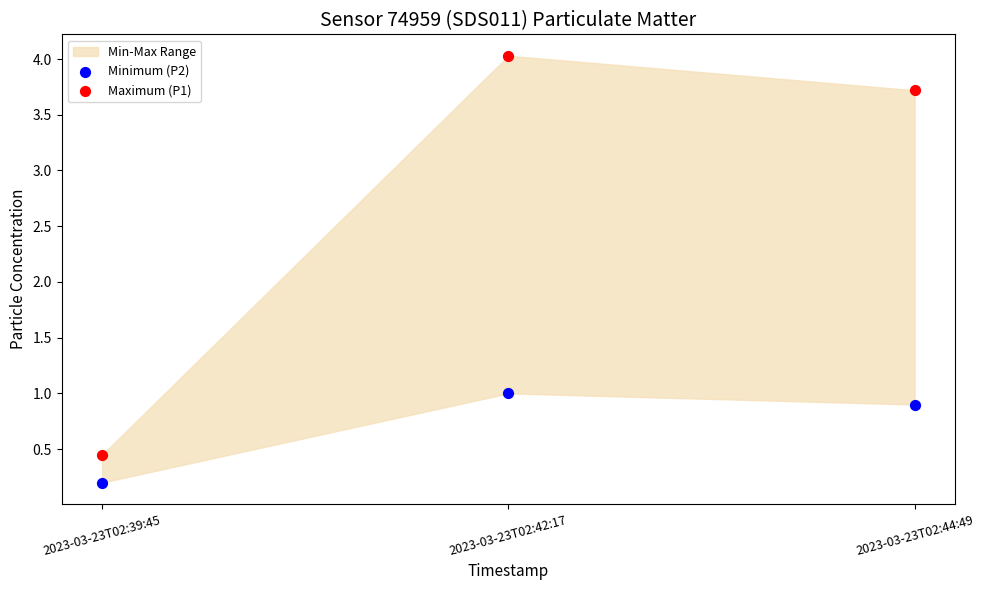

Which series has the widest spread of Y values?

Maximum (P1)